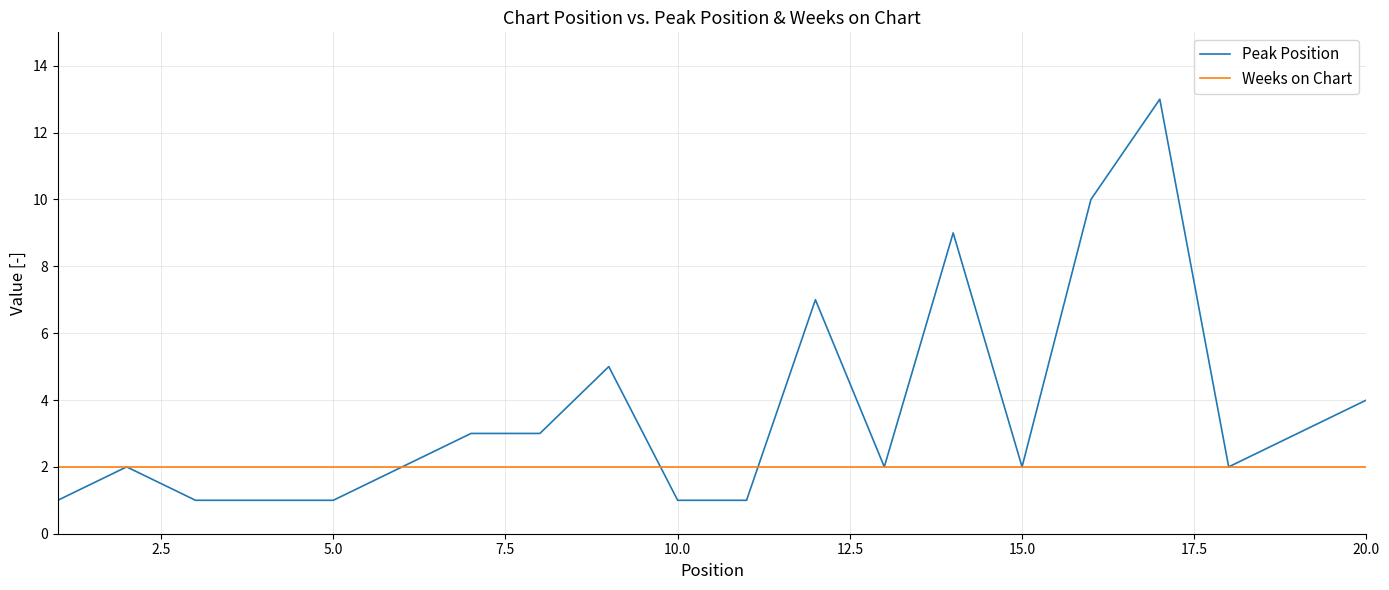

Which series has the largest total across all categories?

Peak Position